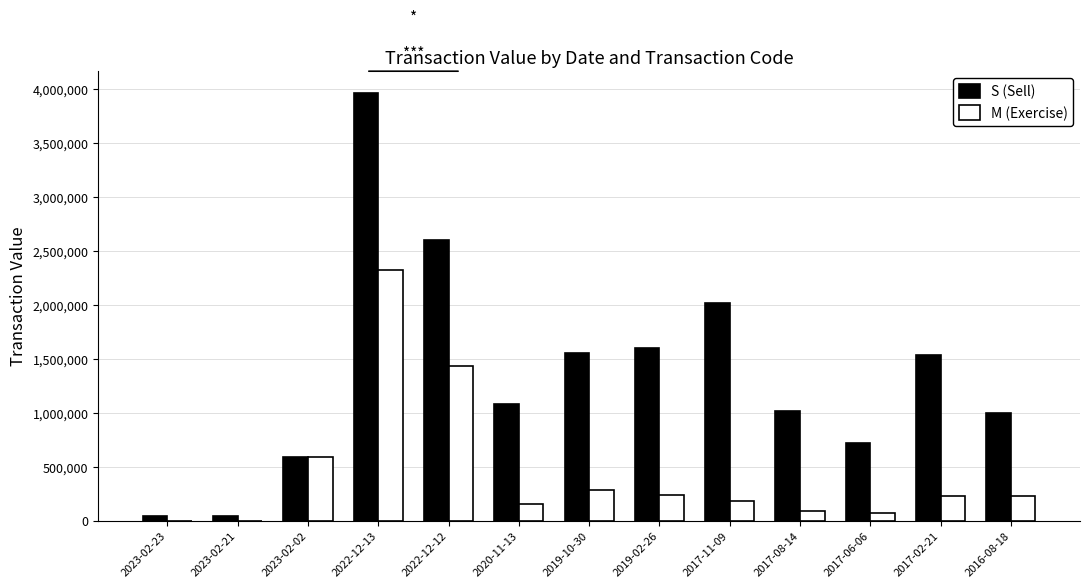

Which series has the widest spread of values?

S (Sell)